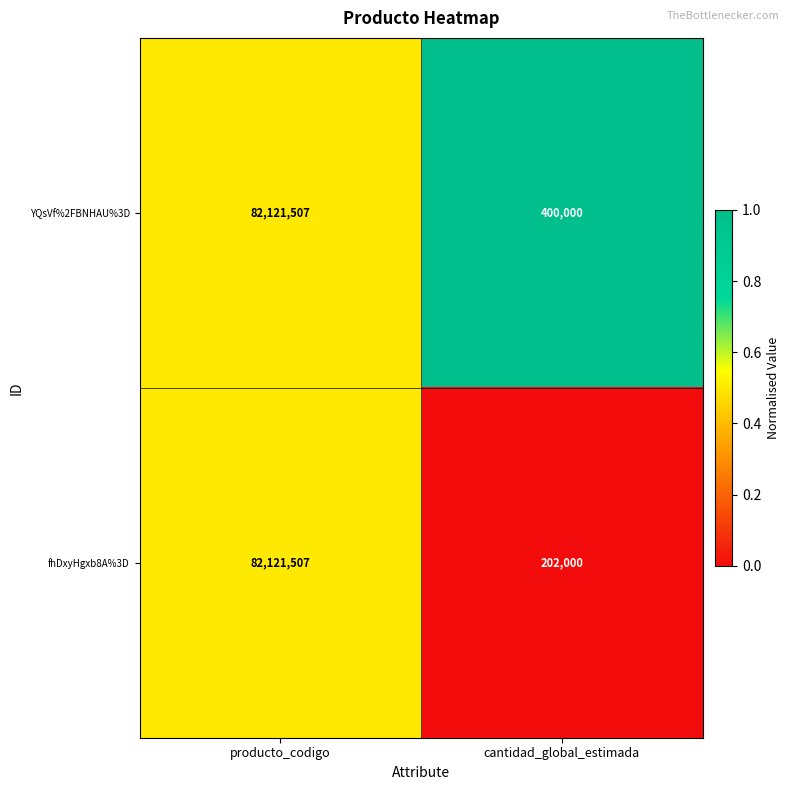

Which series has the largest total across all categories?

YQsVf%2FBNHAU%3D